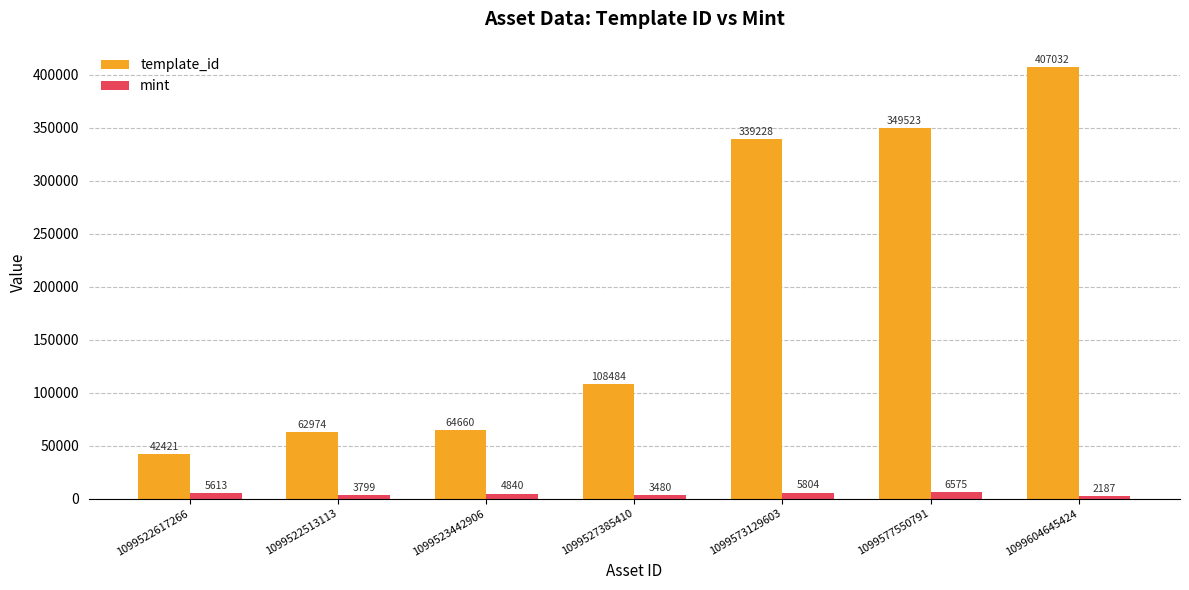

At how many categories does at least one series exceed 86259?

4